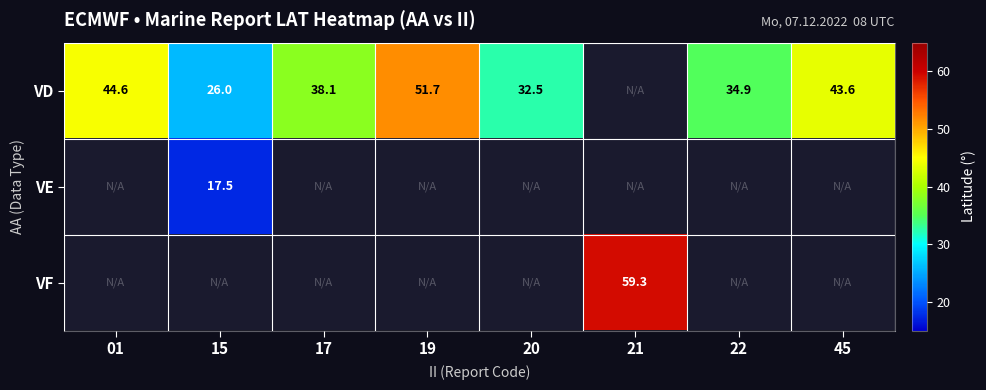

What is the sum of the VD values at 01 and 15?

70.6